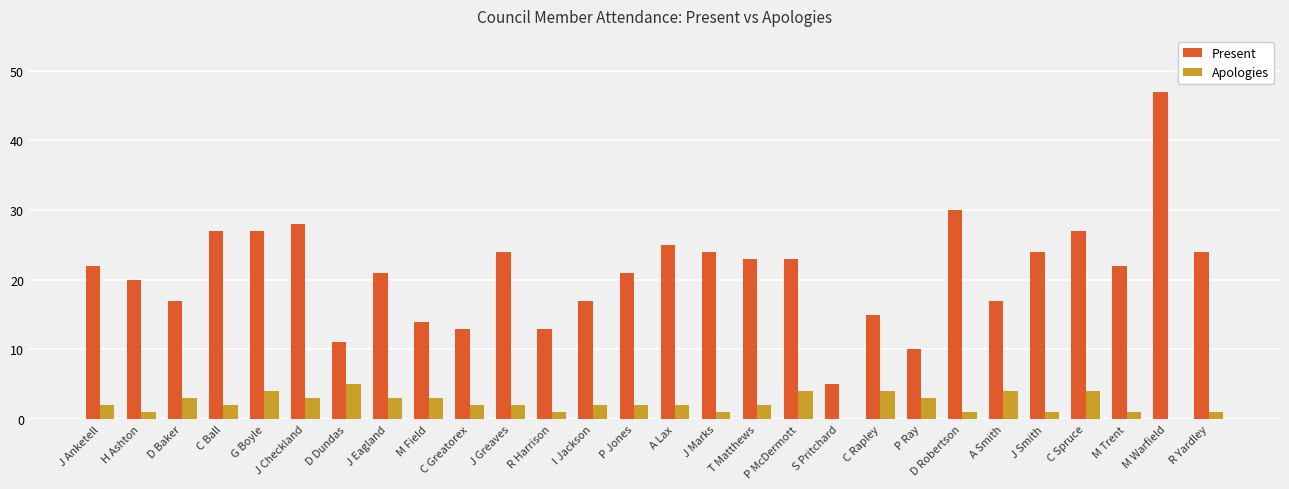

Is it true that Present equals 25 at A Lax?

True